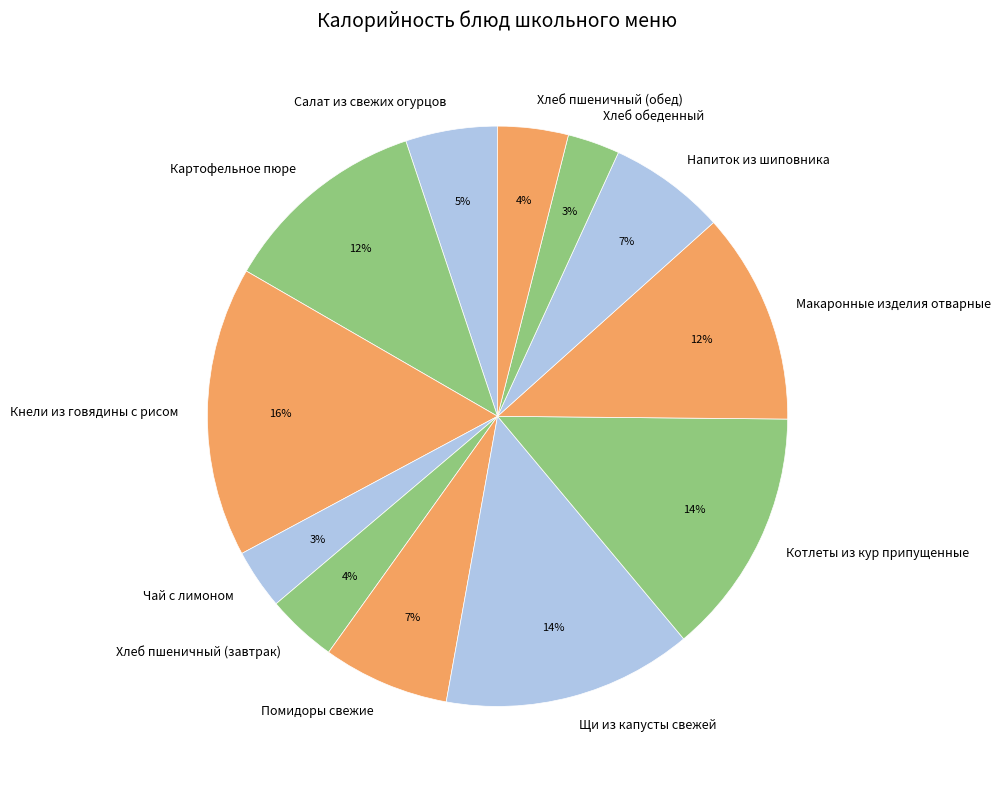

Is there a majority slice in this chart?

No